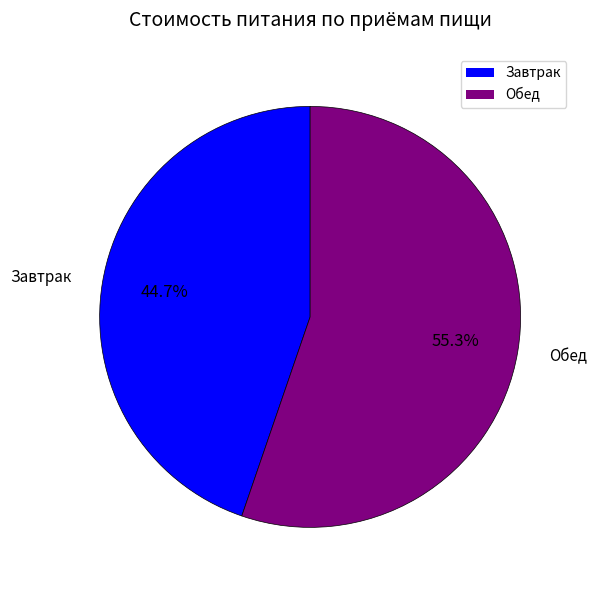

Count the number of slices in the pie.

2